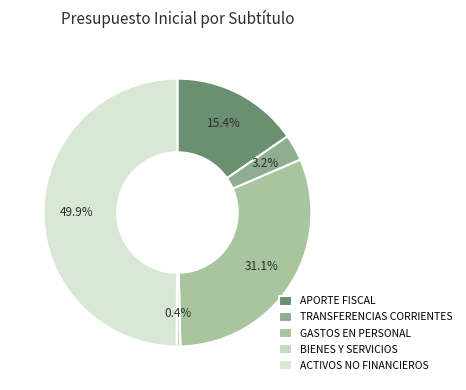

Rank the categories by value from lowest to highest.

BIENES Y SERVICIOS, TRANSFERENCIAS CORRIENTES, APORTE FISCAL, GASTOS EN PERSONAL, ACTIVOS NO FINANCIEROS